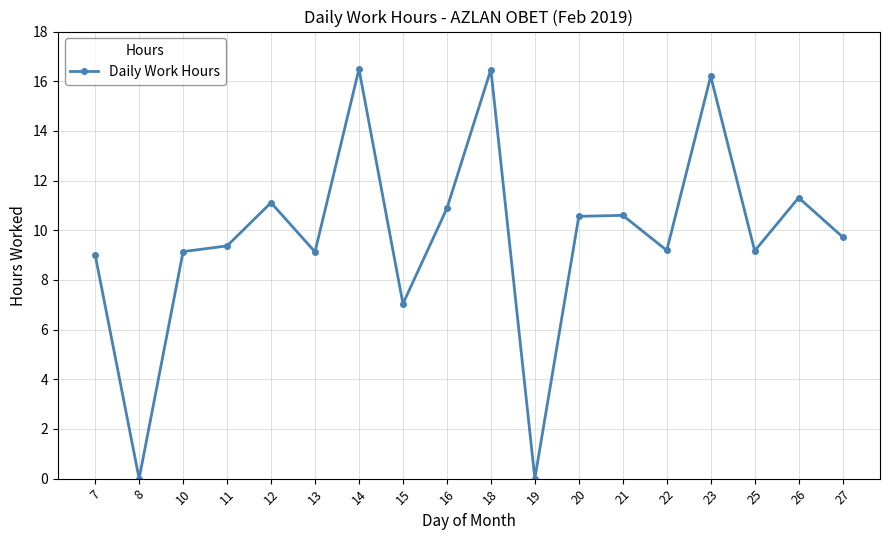

What is the greatest value displayed?

16.5